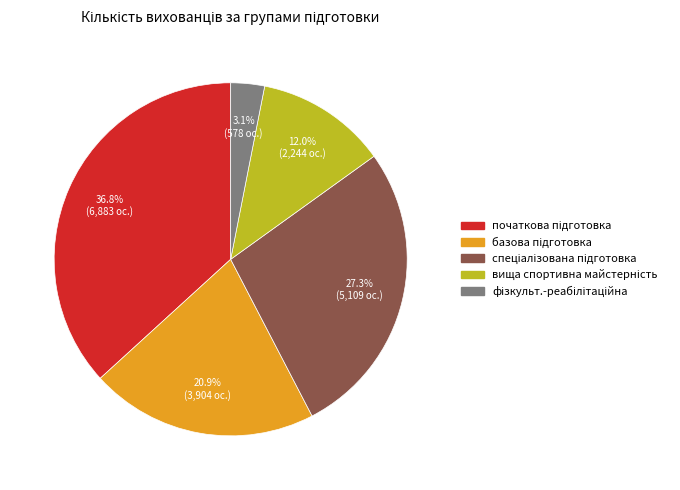

To the nearest percent, what is the difference between the largest and smallest slice percentages?

34%